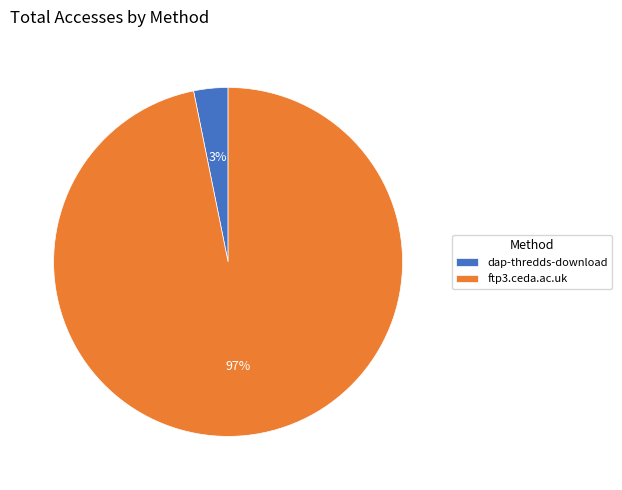

To the nearest percent, what portion does ftp3.ceda.ac.uk represent?

97%